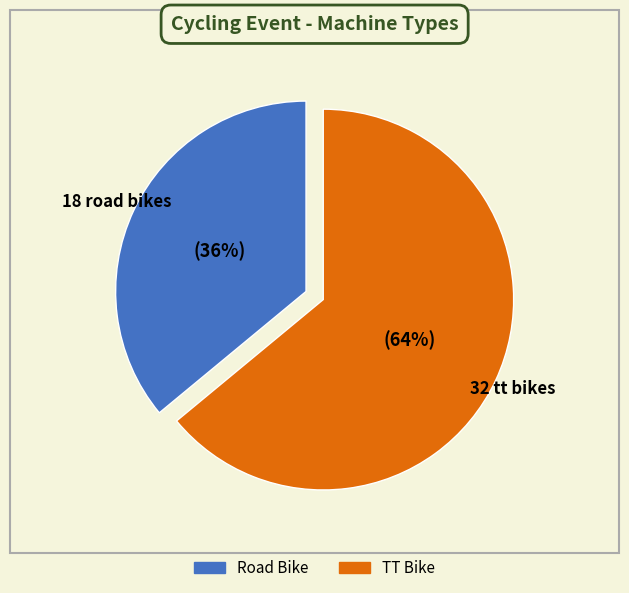

Is TT Bike the majority of the pie?

Yes